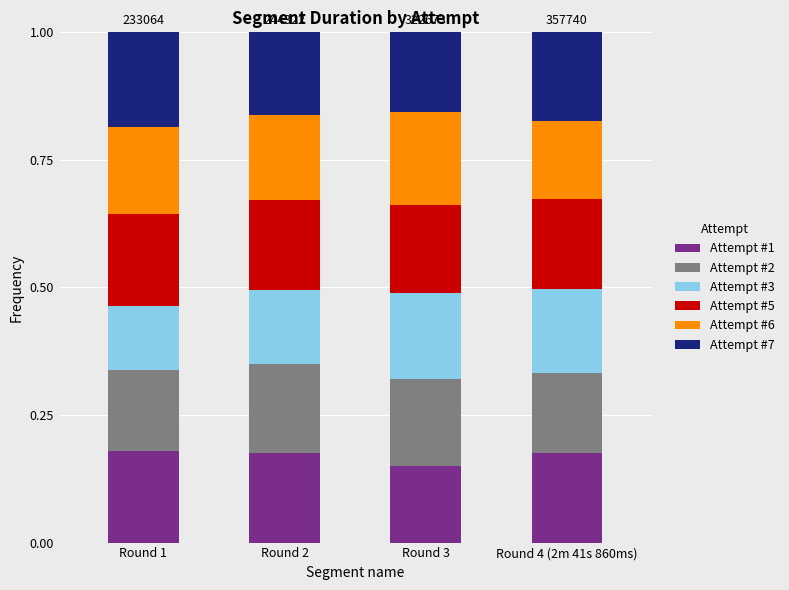

How many Attempt #1 values are between 0 and 1?

4